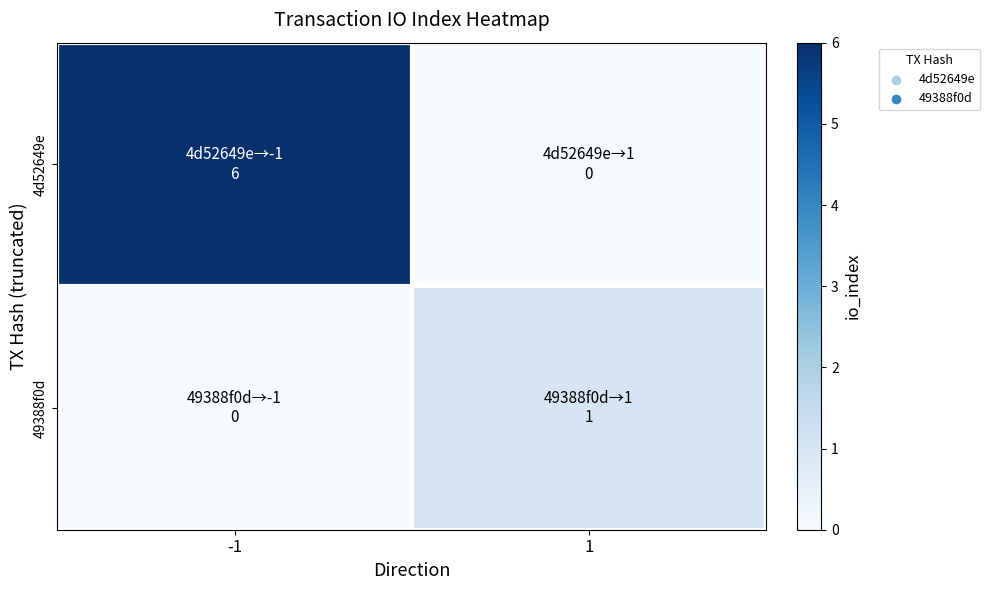

Which series changed the most between -1 and 1?

4d52649e